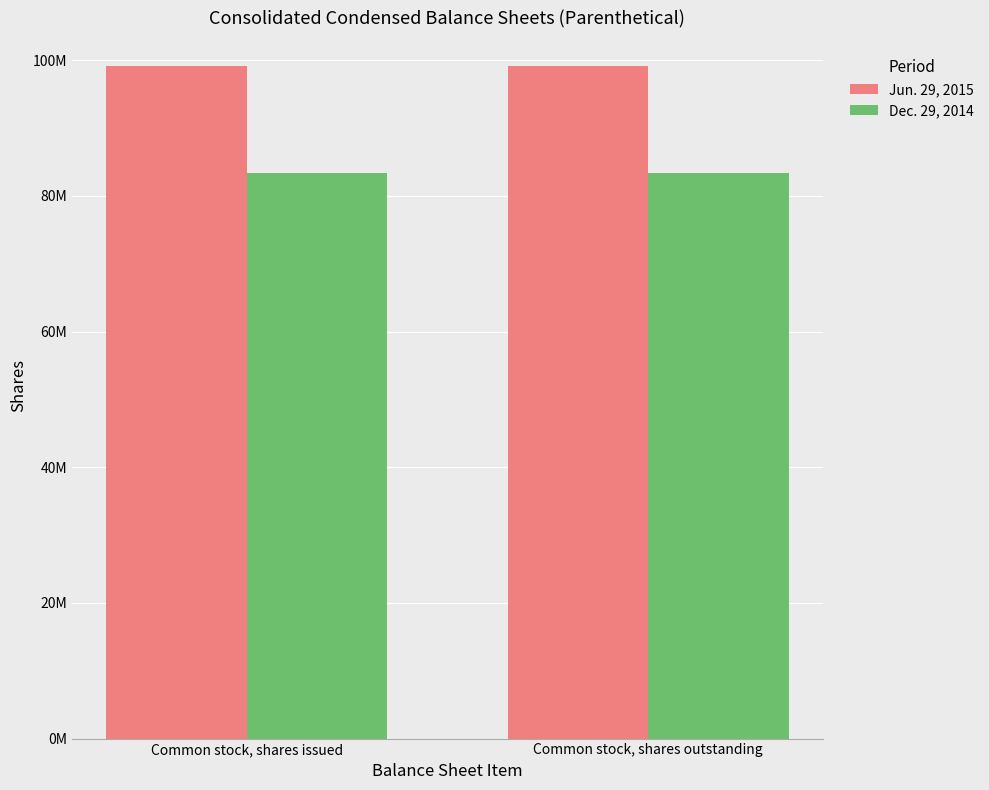

Does the chart contain stacked bars?

No